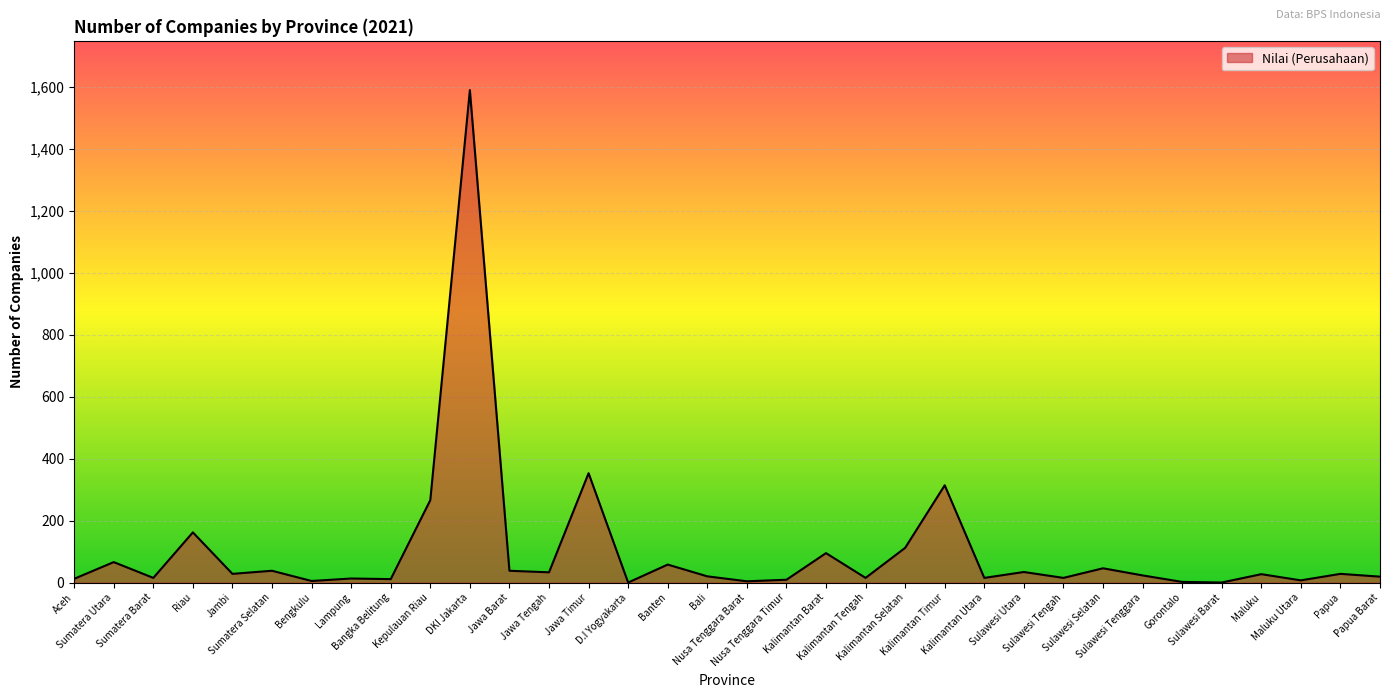

Which label corresponds to the largest value in the chart?

DKI Jakarta